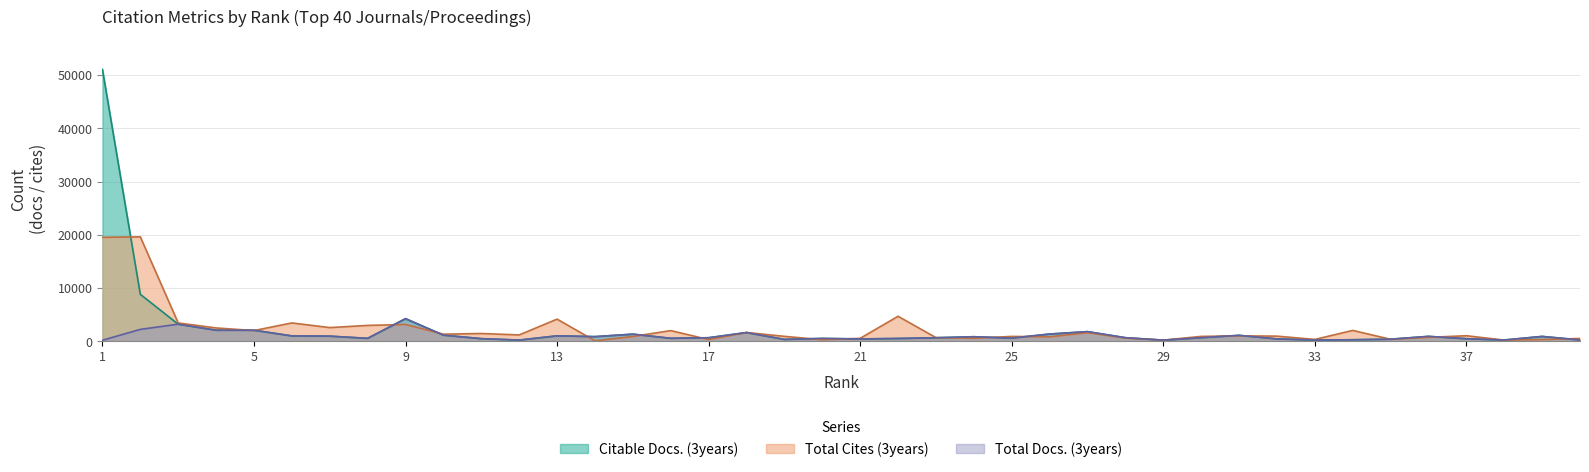

At which label does Citable Docs. (3years) reach its peak?

1